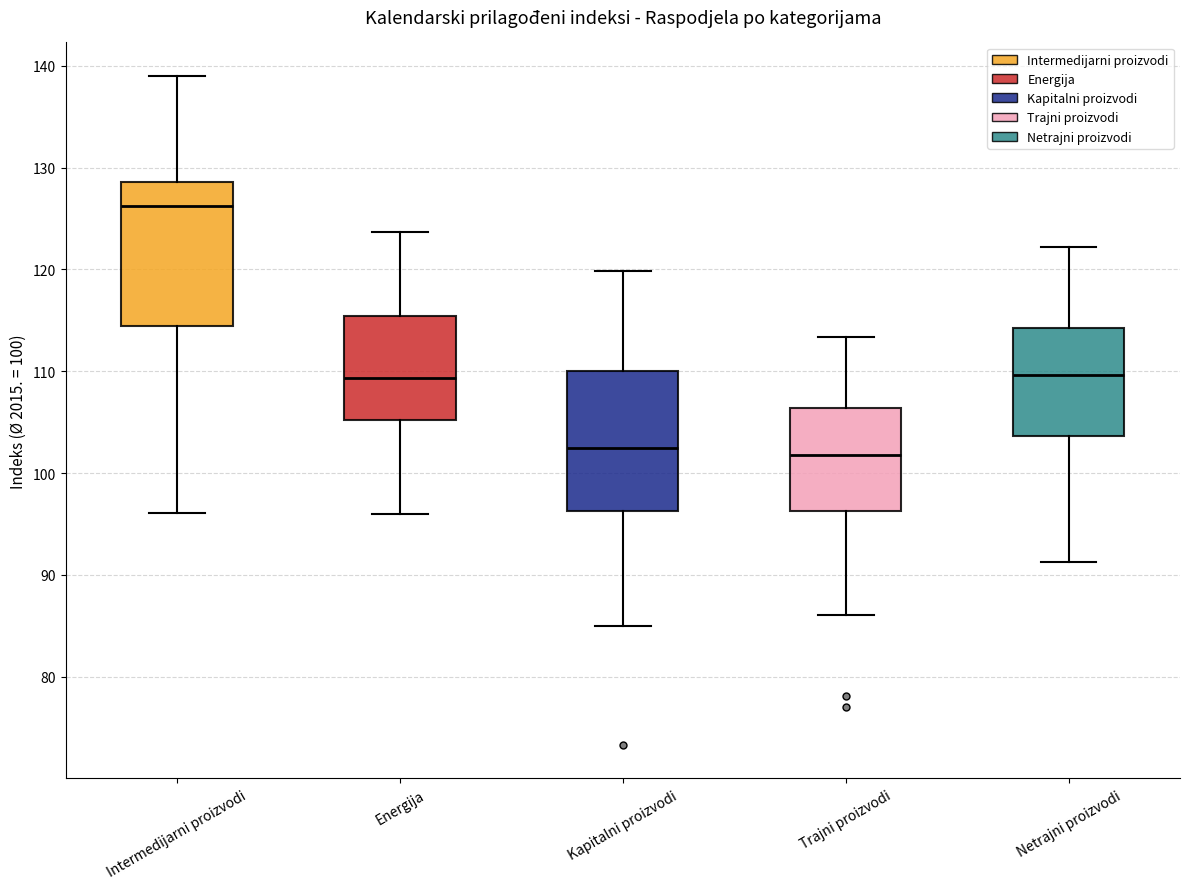

Reading left to right, transcribe this box plot: for each box, give where its median line is, the range the box spans, and where its two whiskers end, as read against the y-axis. The values are not printed on the chart, so give them approximately, as read against the axis.

Intermedijarni proizvodi: median 126, box 114 to 129, whiskers 96 to 139
Energija: median 109, box 105 to 115, whiskers 96 to 124
Kapitalni proizvodi: median 103, box 96 to 110, whiskers 85 to 120
Trajni proizvodi: median 102, box 96 to 106, whiskers 86 to 113
Netrajni proizvodi: median 110, box 104 to 114, whiskers 91 to 122